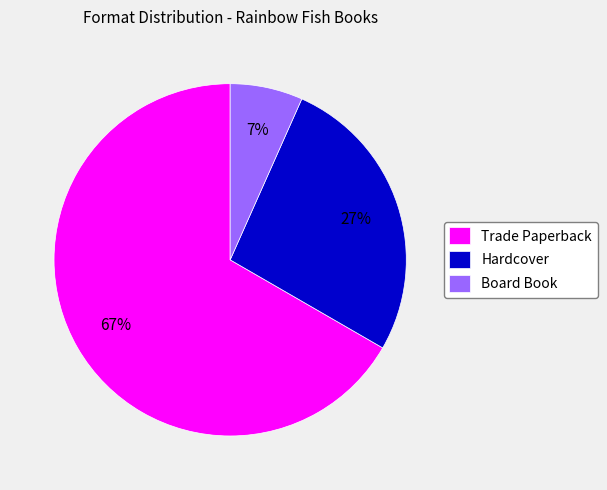

Which has a higher value, Board Book or Hardcover?

Hardcover